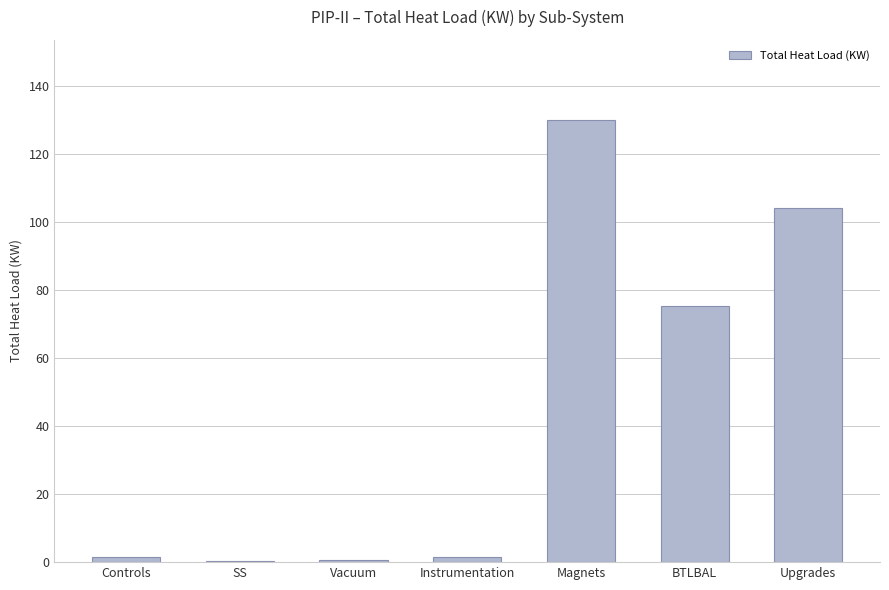

Which has a higher value, Controls or BTLBAL?

BTLBAL